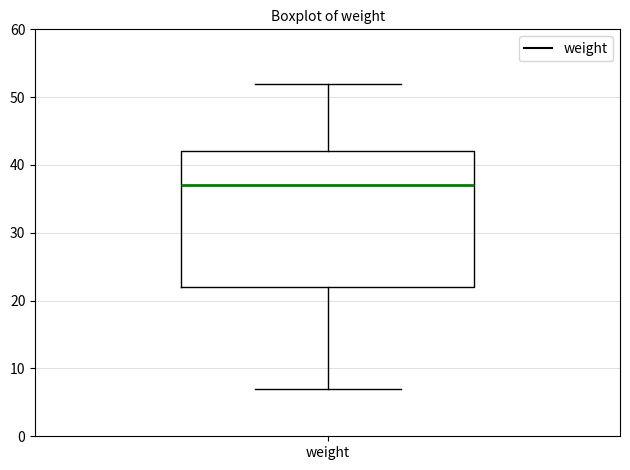

Transcribe this box plot: give where the median line is, the range the box spans, and where the two whiskers end, as read against the y-axis. The values are not printed on the chart, so give them approximately, as read against the axis.

median 37, box 22 to 42, whiskers 7 to 52